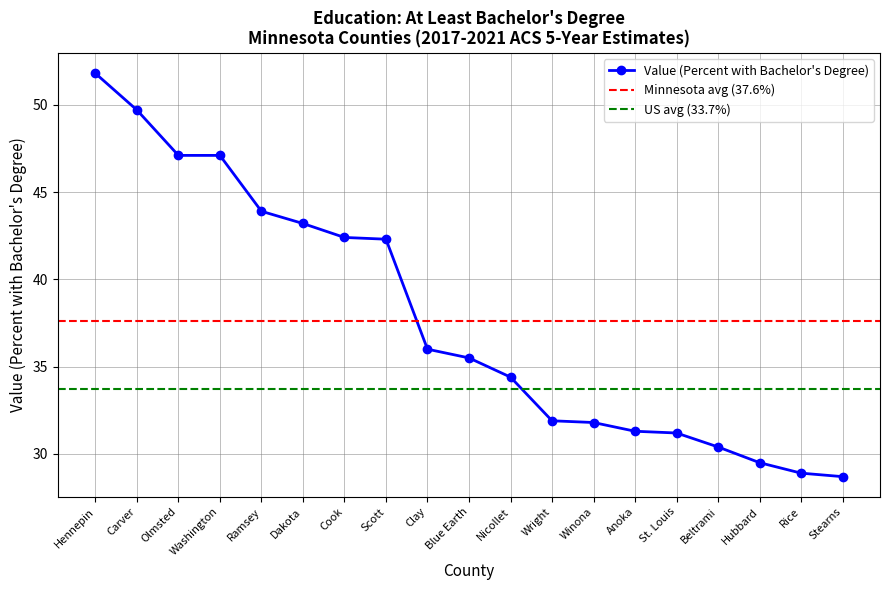

What is the change in value from Hennepin to Wright?

-19.9